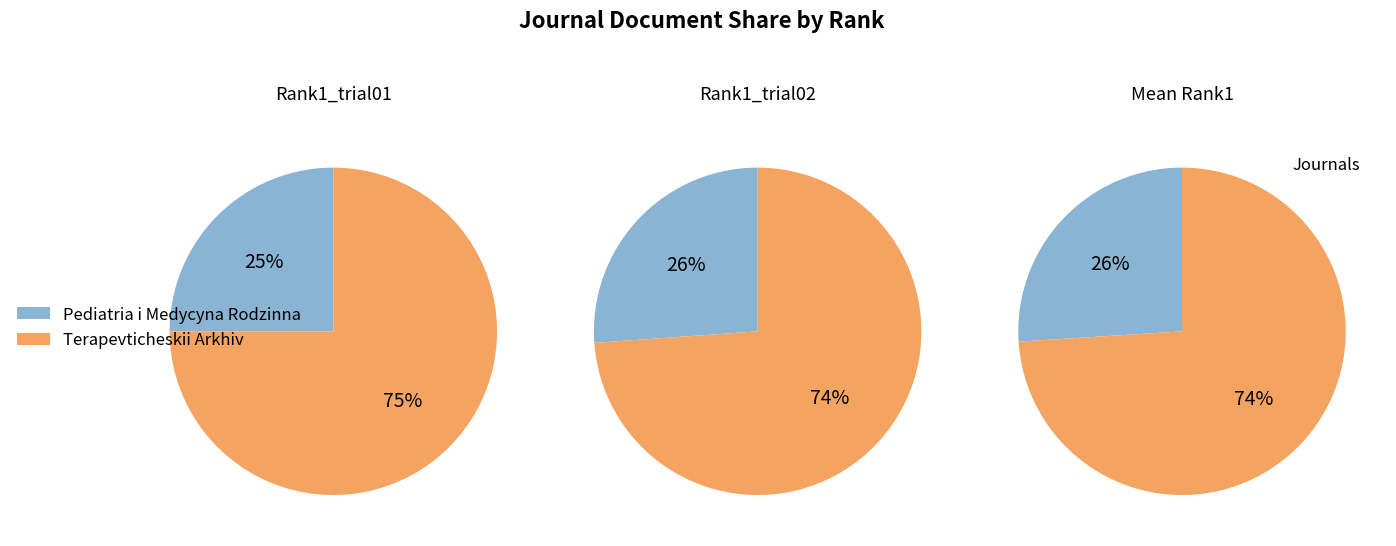

What is the majority slice?

Terapevticheskii Arkhiv